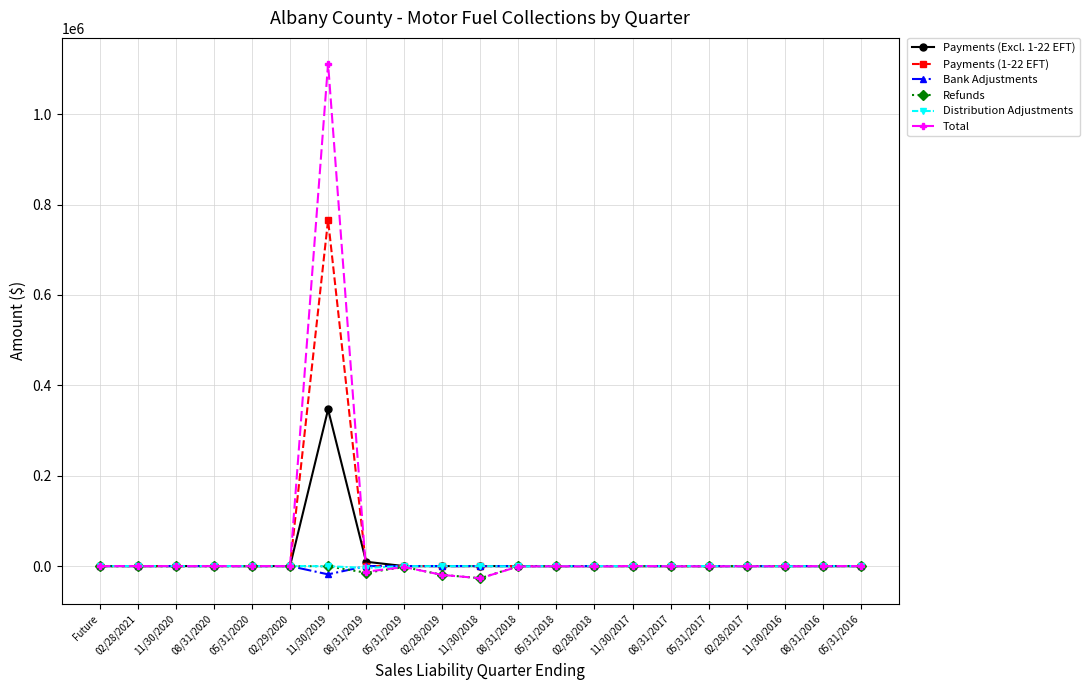

Which label corresponds to the largest value in the chart?

11/30/2019